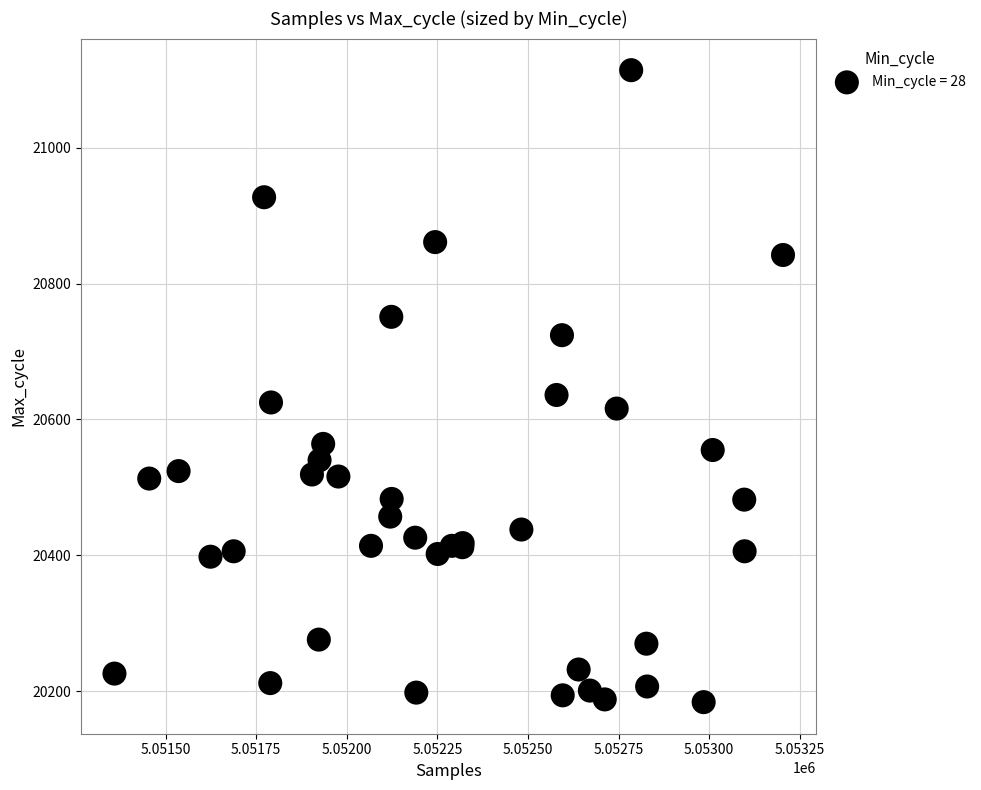

What Y value in the scatter plot is closest to 20649?

20636